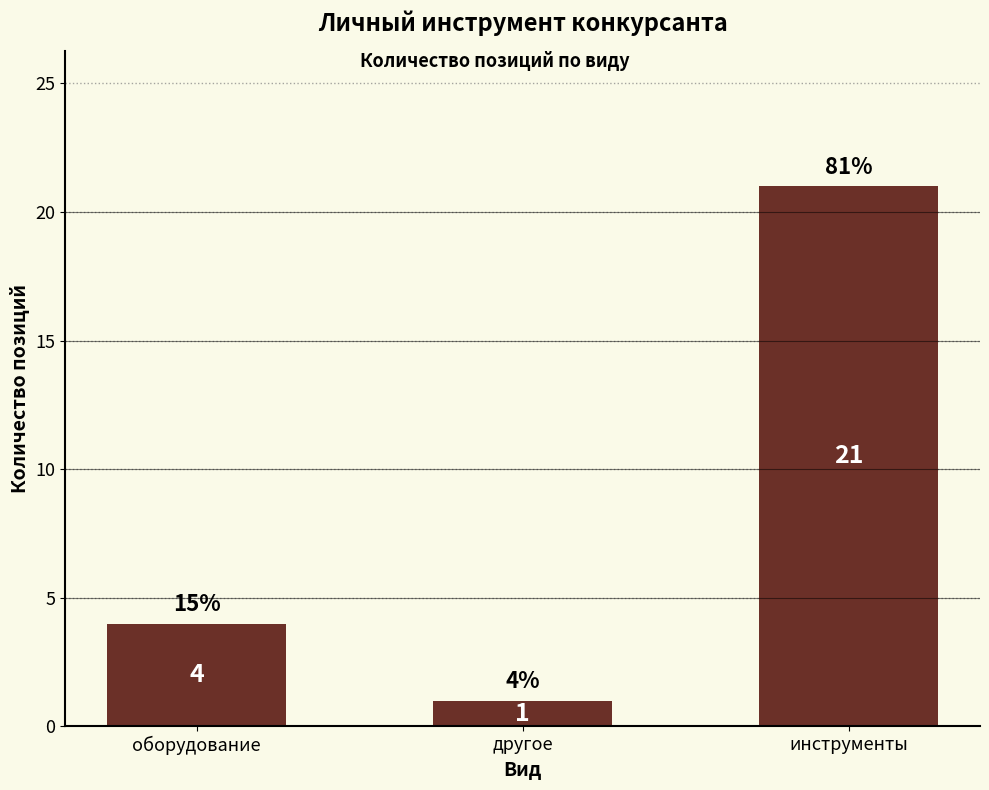

How many values are between 1 and 21?

3